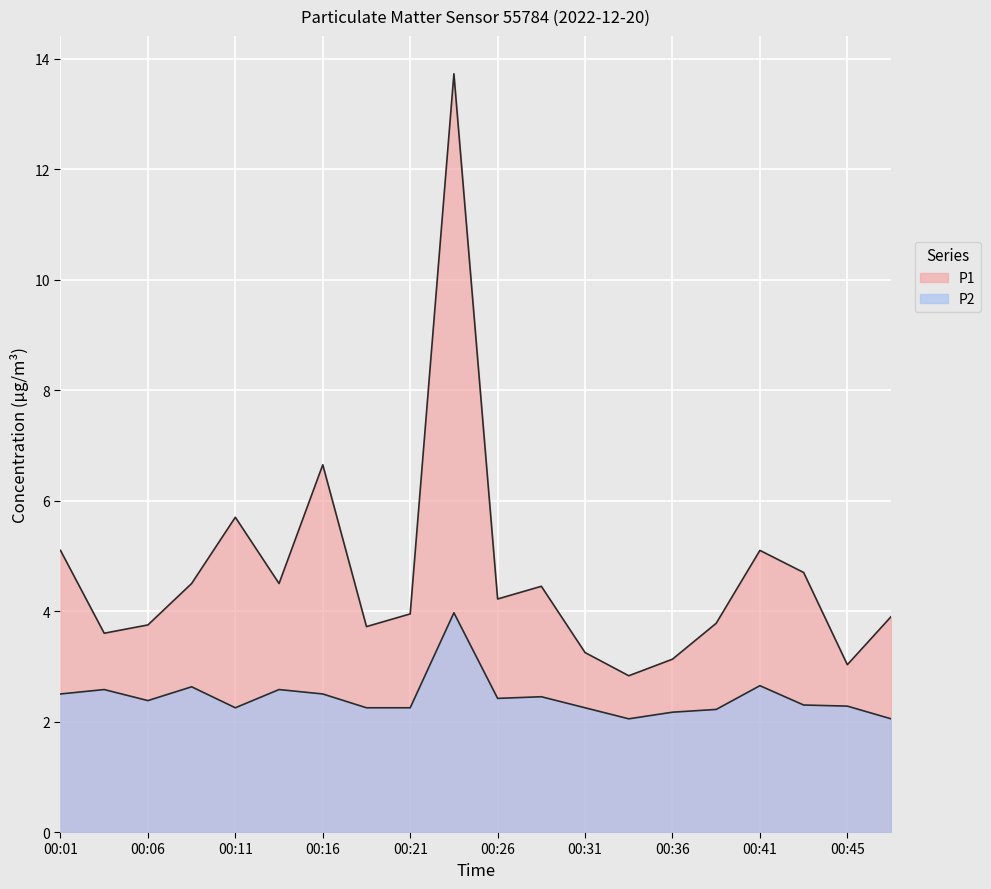

Where is the first local minimum for P2?

00:06